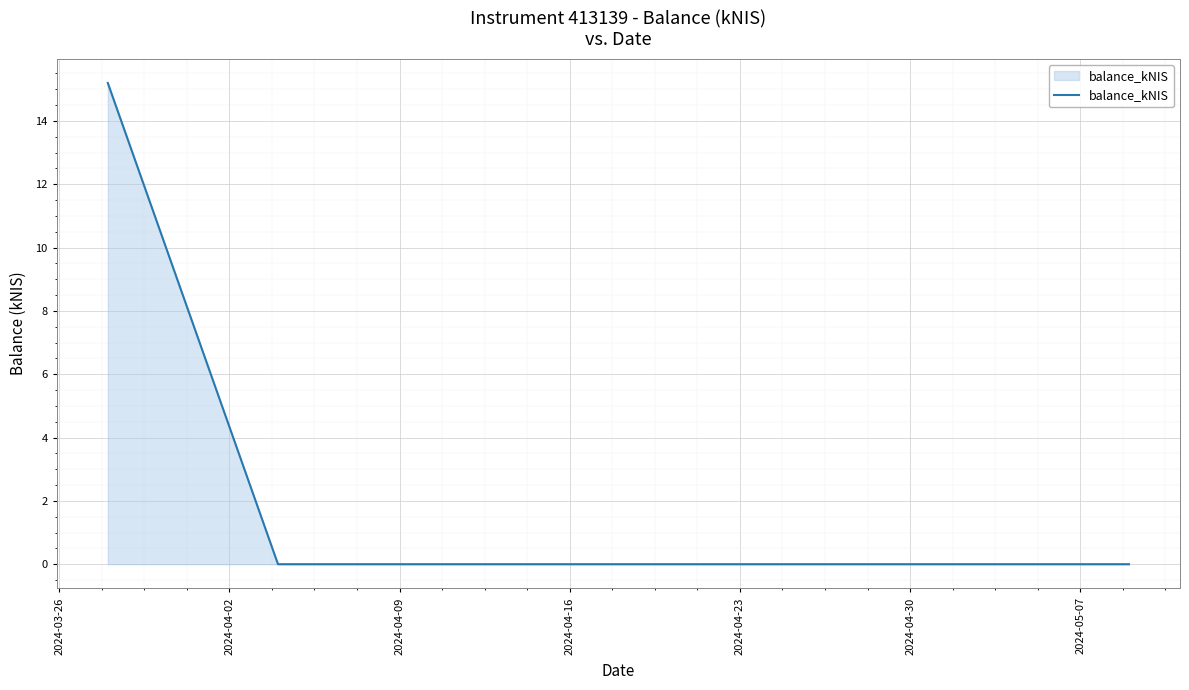

Count the number of categories in the chart.

3